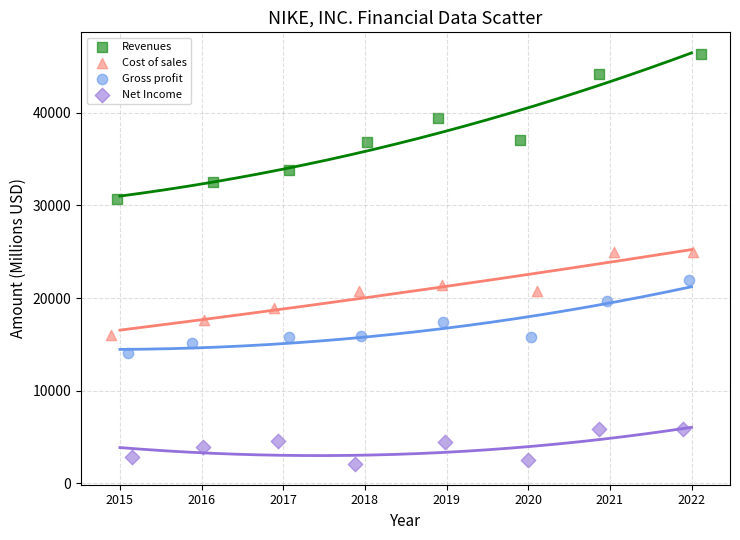

Which series reaches the maximum Y coordinate?

Revenues